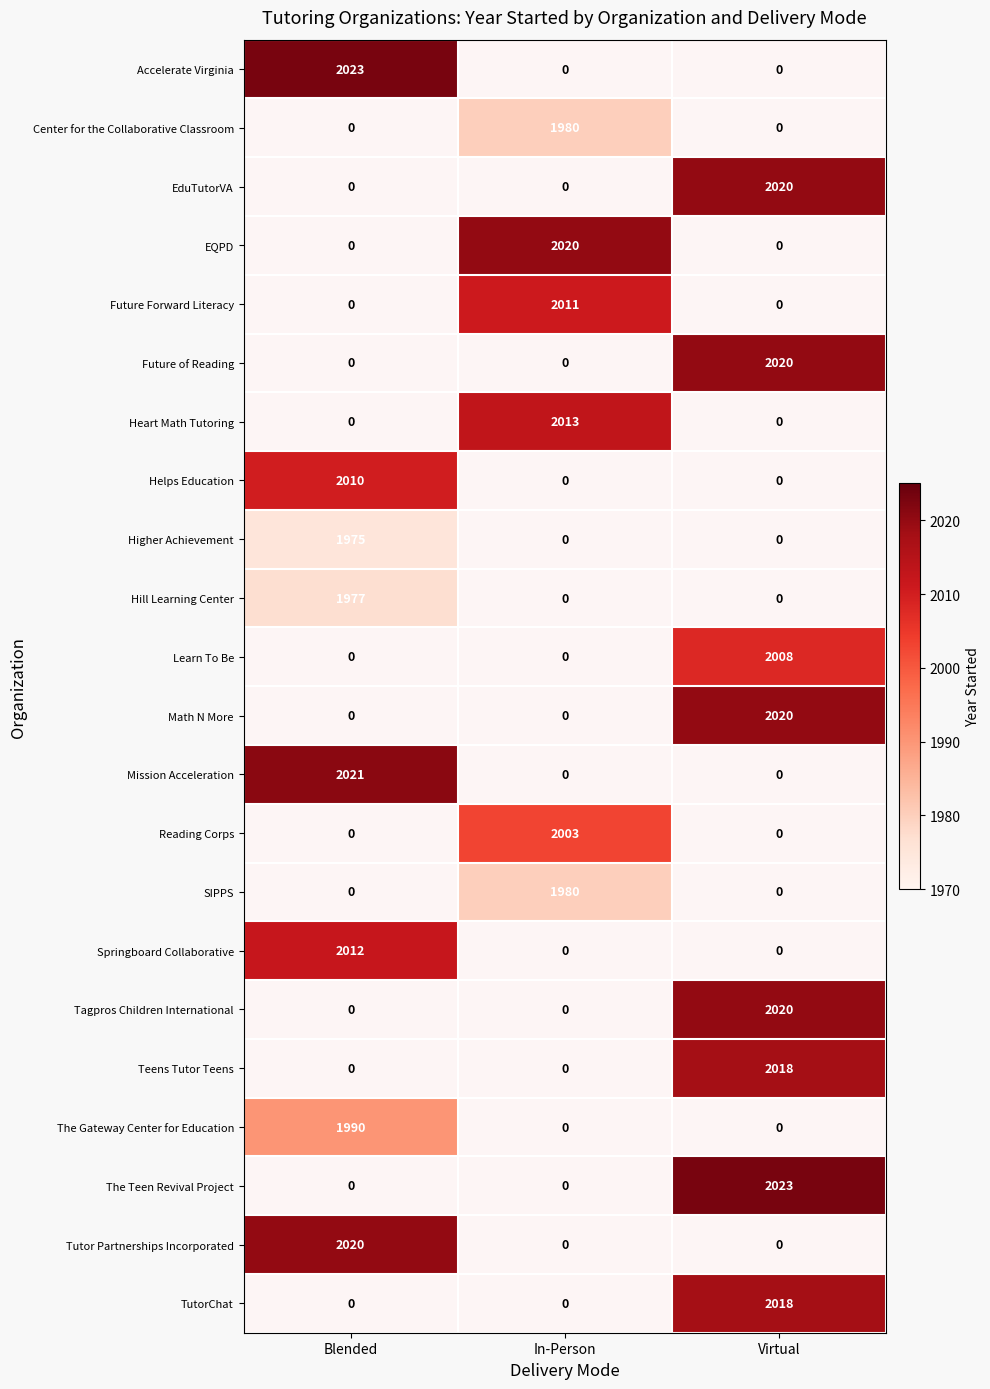

Rank the categories by Mission Acceleration value from highest to lowest.

Blended, In-Person, Virtual